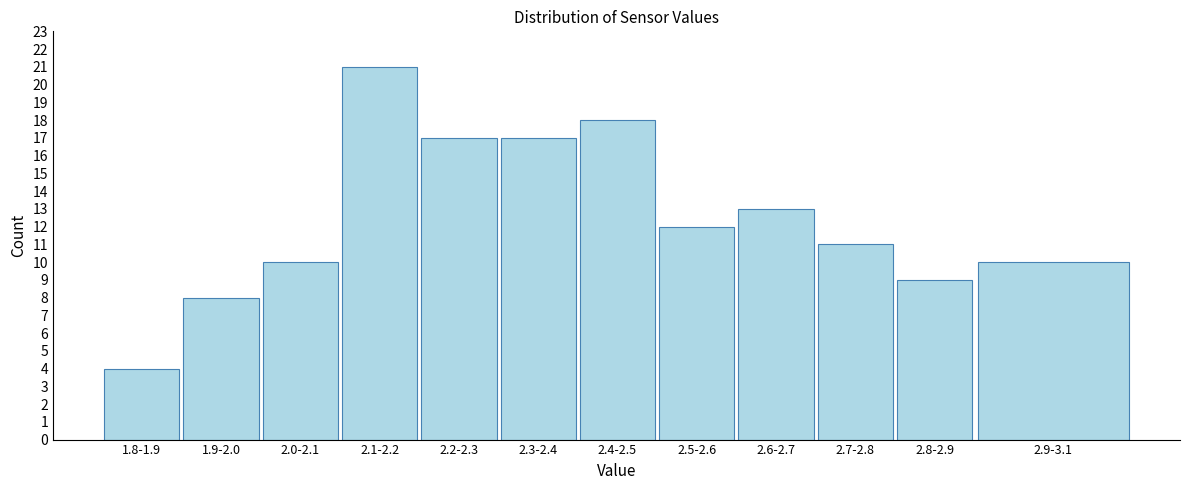

Reading left to right, extract all data points from this chart.

4	8	10	21	17	17	18	12	13	11	9	10